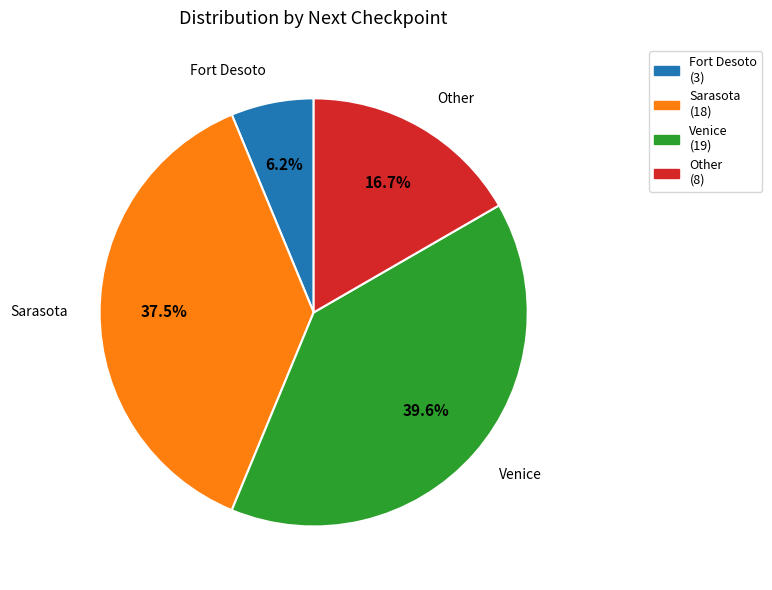

Which has a higher value, Other or Venice?

Venice